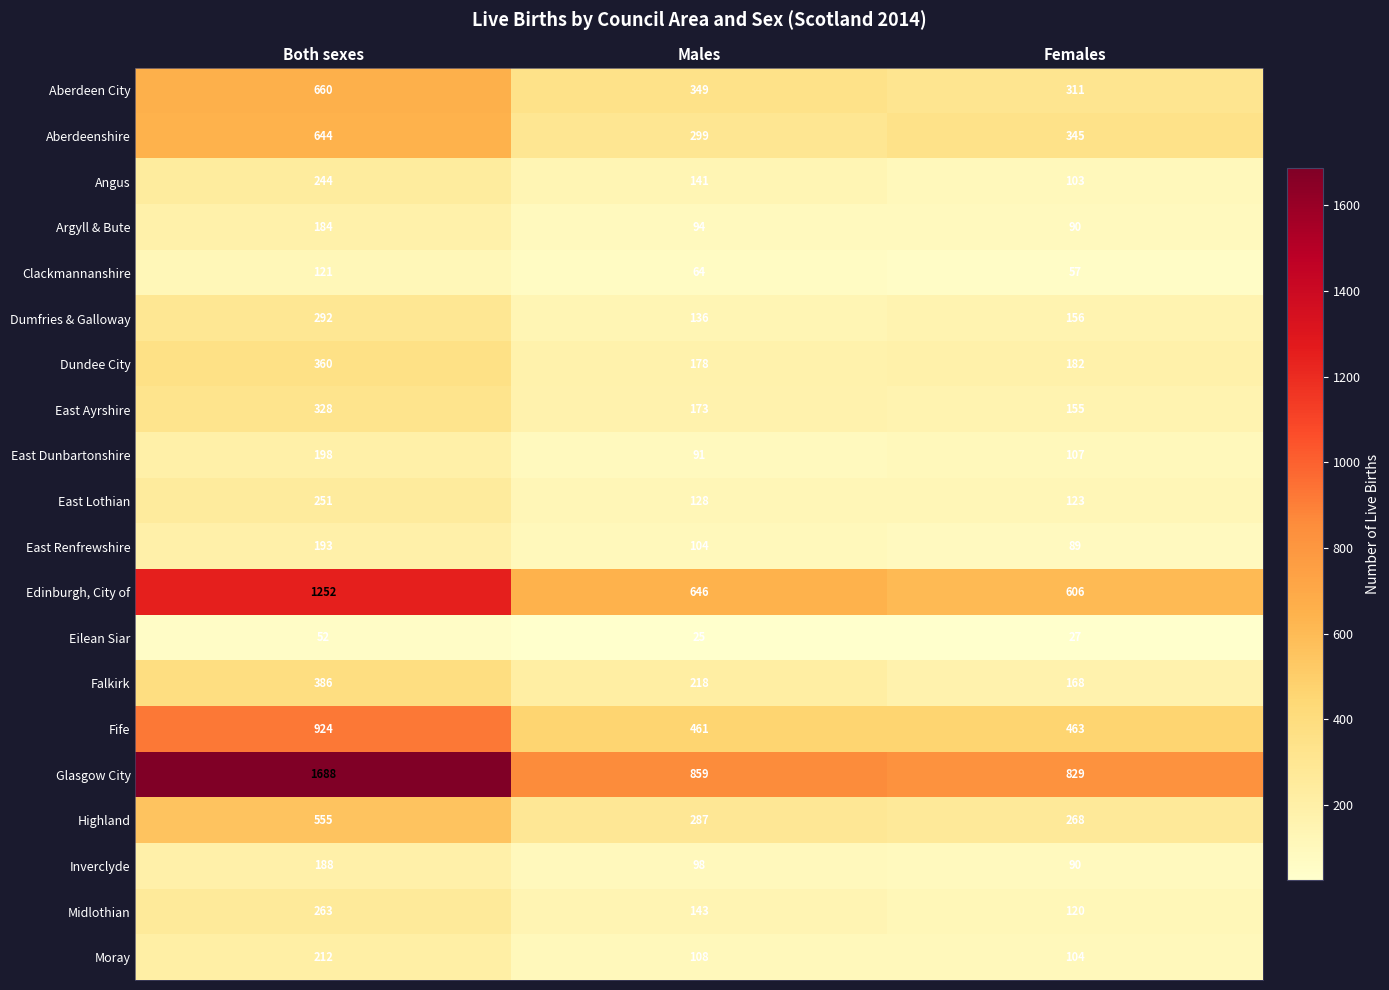

What is the total value across all series at Females?

4393